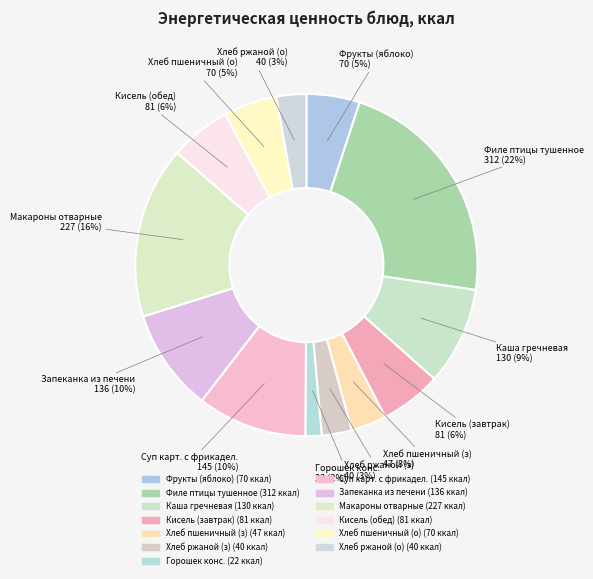

How many segments does this pie chart have?

13